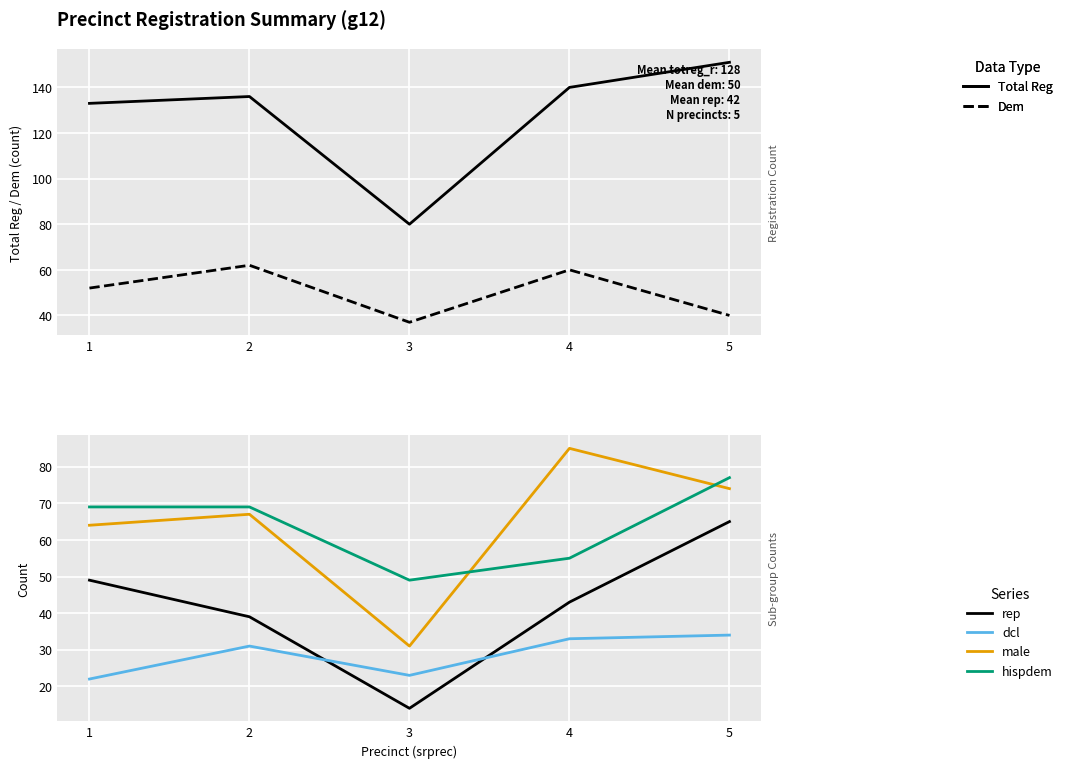

Reading left to right, list all the values displayed in this chart.

totreg_r: 133	136	80	140	151
dem: 52	62	37	60	40
rep: 49	39	14	43	65
dcl: 22	31	23	33	34
male: 64	67	31	85	74
hispdem: 69	69	49	55	77